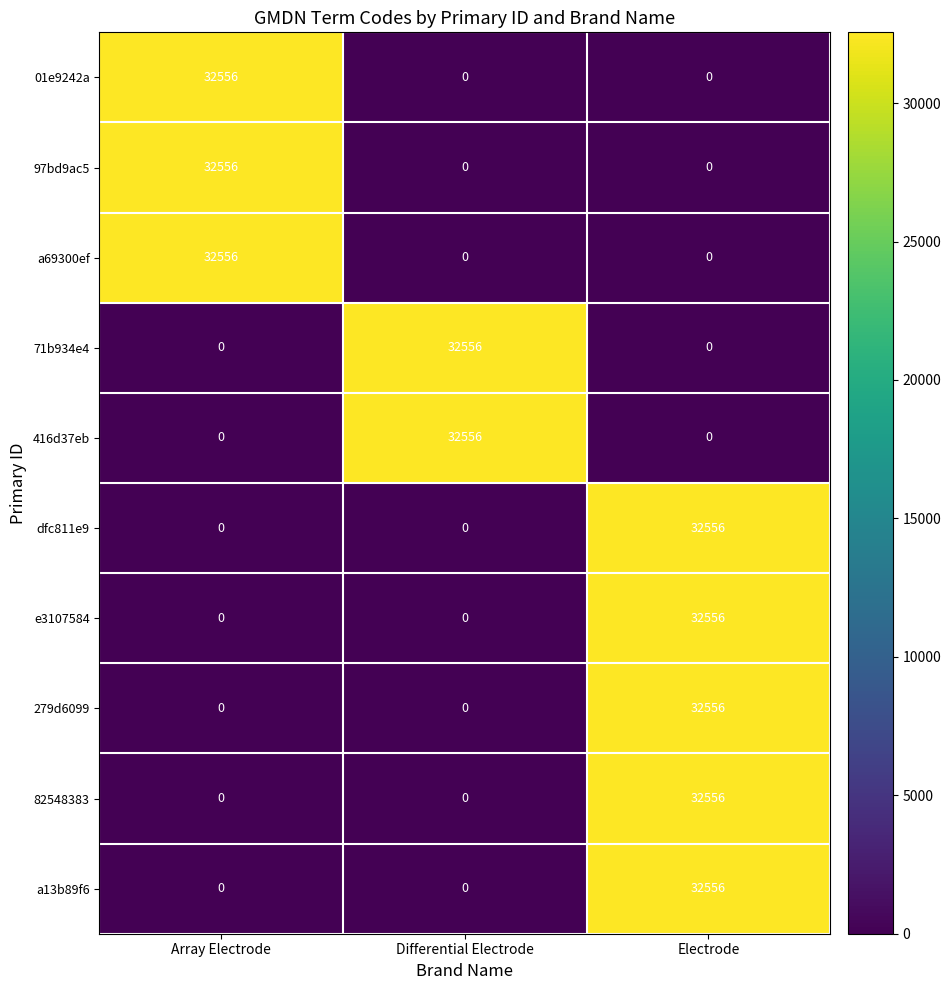

What is the sum of the 97bd9ac5 values at Array Electrode and Differential Electrode?

32556